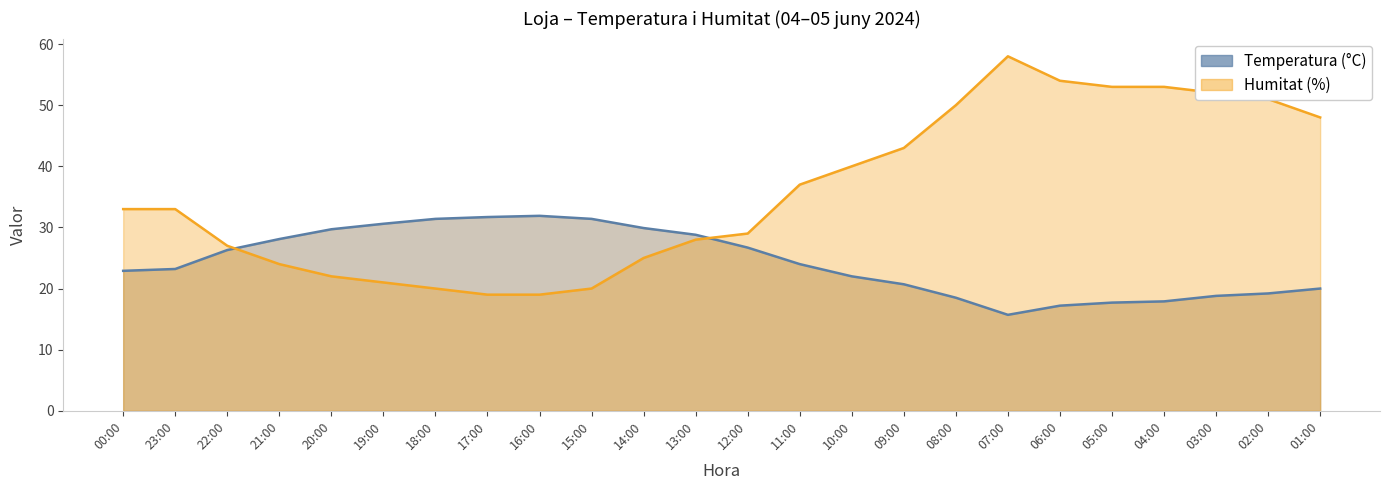

How many data points in Humitat (%) are above 33?

11